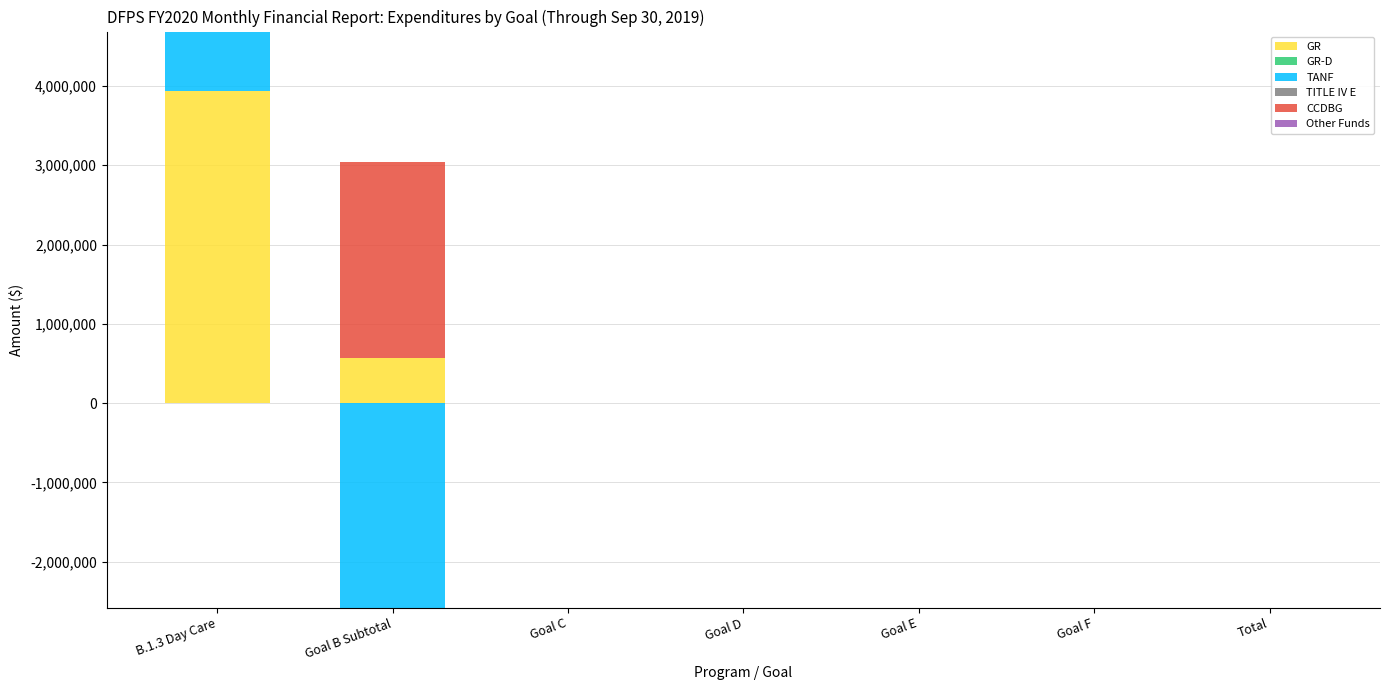

Which series has the largest total across all categories?

GR